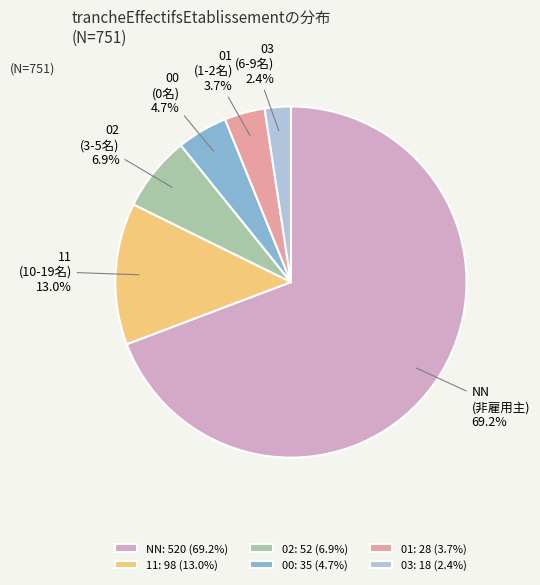

Count the number of slices in the pie.

6